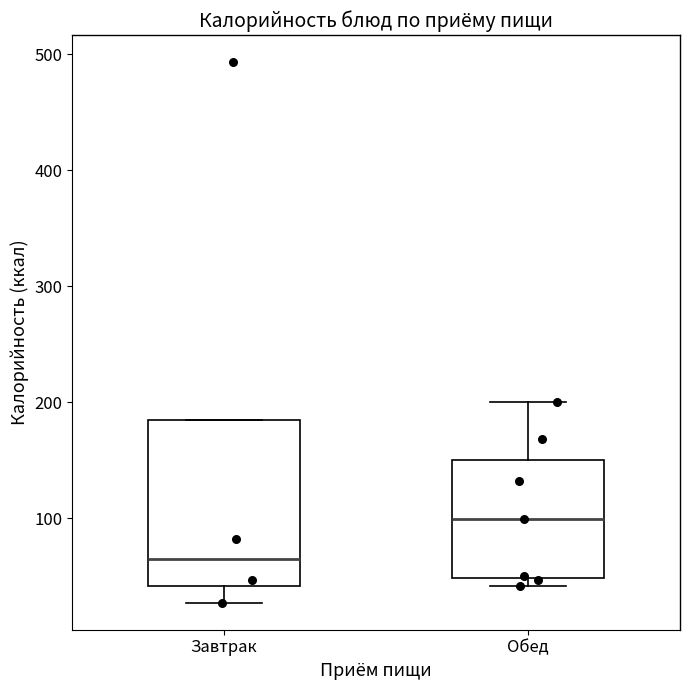

Reading left to right, transcribe this box plot: for each box, give where its median line is, the range the box spans, and where its two whiskers end, as read against the y-axis. The values are not printed on the chart, so give them approximately, as read against the axis.

Завтрак: median 60, box 40 to 190, whiskers 30 to 190
Обед: median 100, box 50 to 150, whiskers 40 to 200